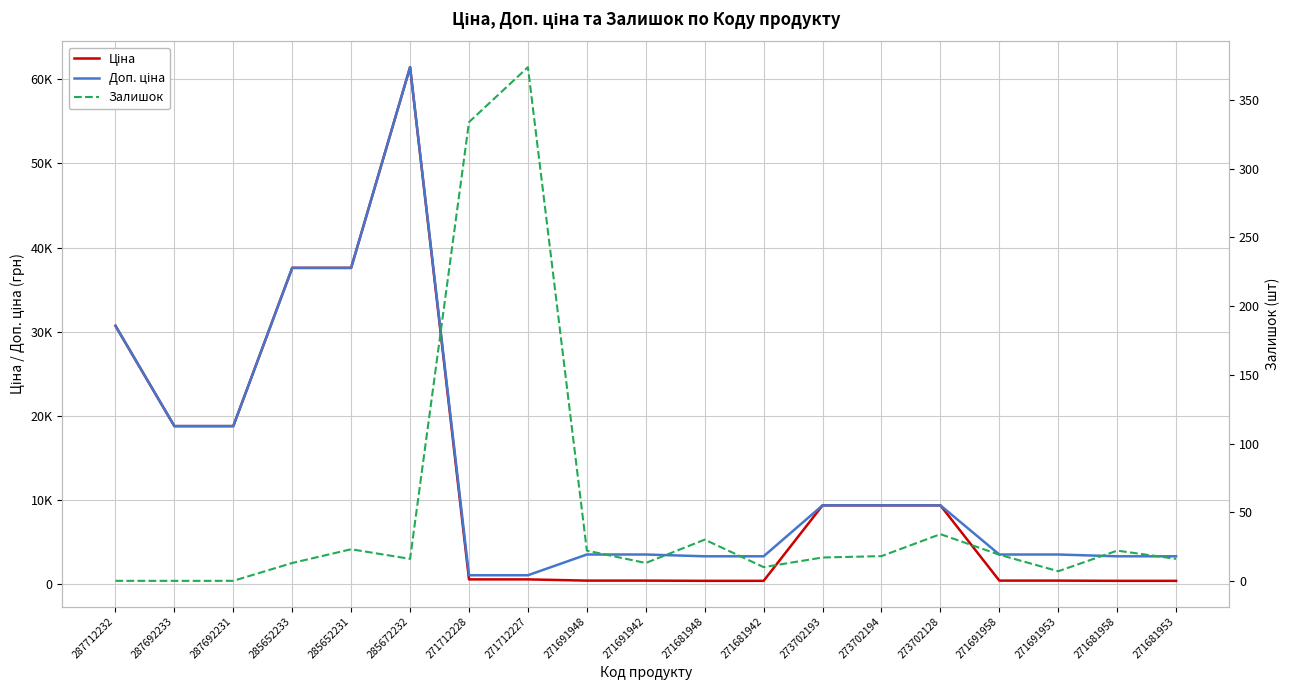

How many lines are shown in the chart?

3